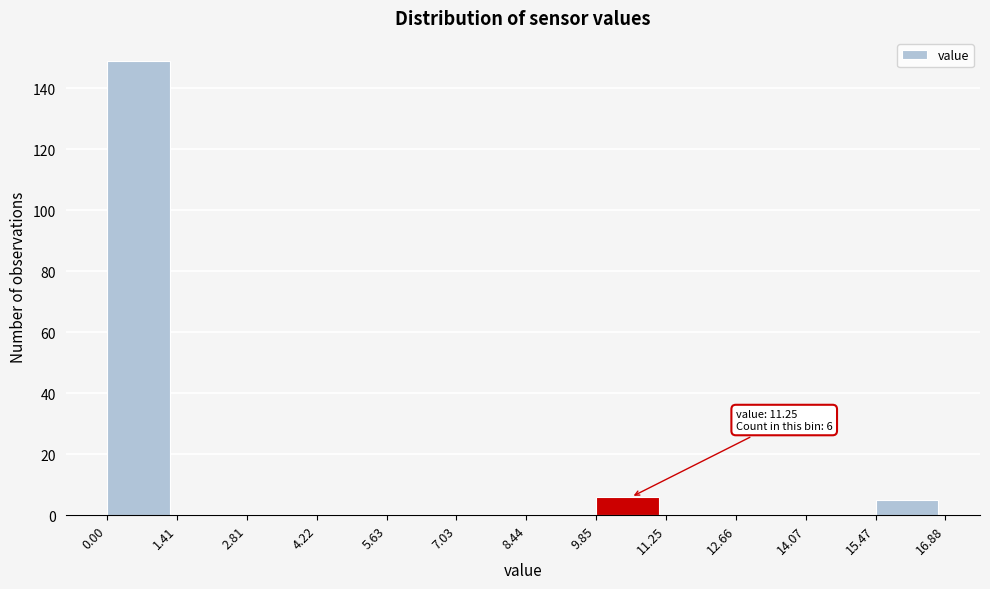

Over which range of the x-axis is the bar tallest?

0.00 to 1.41